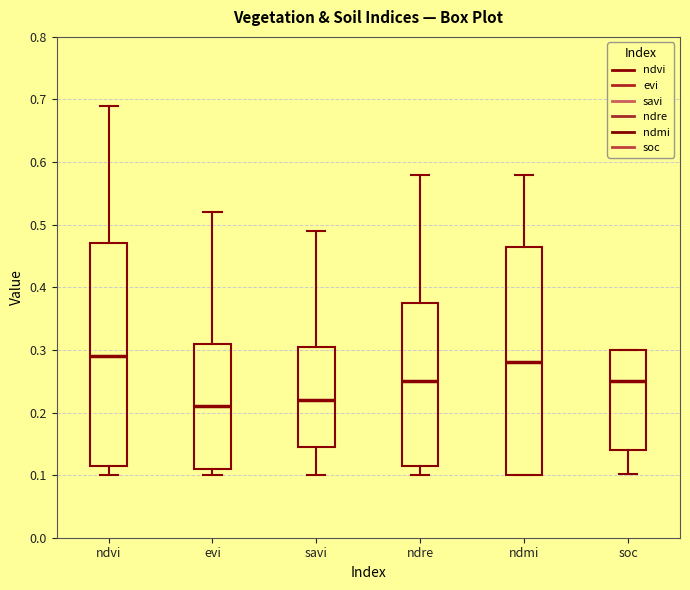

Reading left to right, transcribe this box plot: for each box, give where its median line is, the range the box spans, and where its two whiskers end, as read against the y-axis. The values are not printed on the chart, so give them approximately, as read against the axis.

ndvi: median 0.29, box 0.12 to 0.47, whiskers 0.10 to 0.69
evi: median 0.21, box 0.11 to 0.31, whiskers 0.10 to 0.52
savi: median 0.22, box 0.15 to 0.31, whiskers 0.10 to 0.49
ndre: median 0.25, box 0.12 to 0.38, whiskers 0.10 to 0.58
ndmi: median 0.28, box 0.10 to 0.47, whiskers 0.10 to 0.58
soc: median 0.25, box 0.14 to 0.30, whiskers 0.10 to 0.30